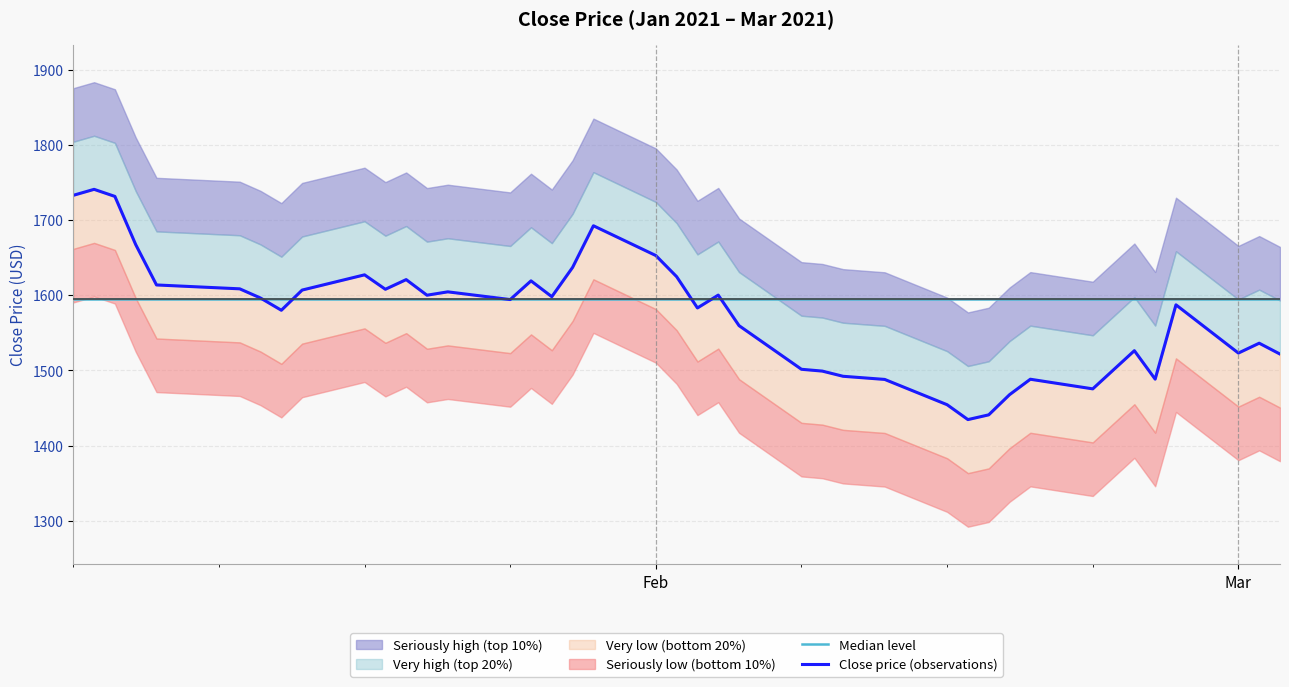

Does the chart display data point markers on the line(s)?

No